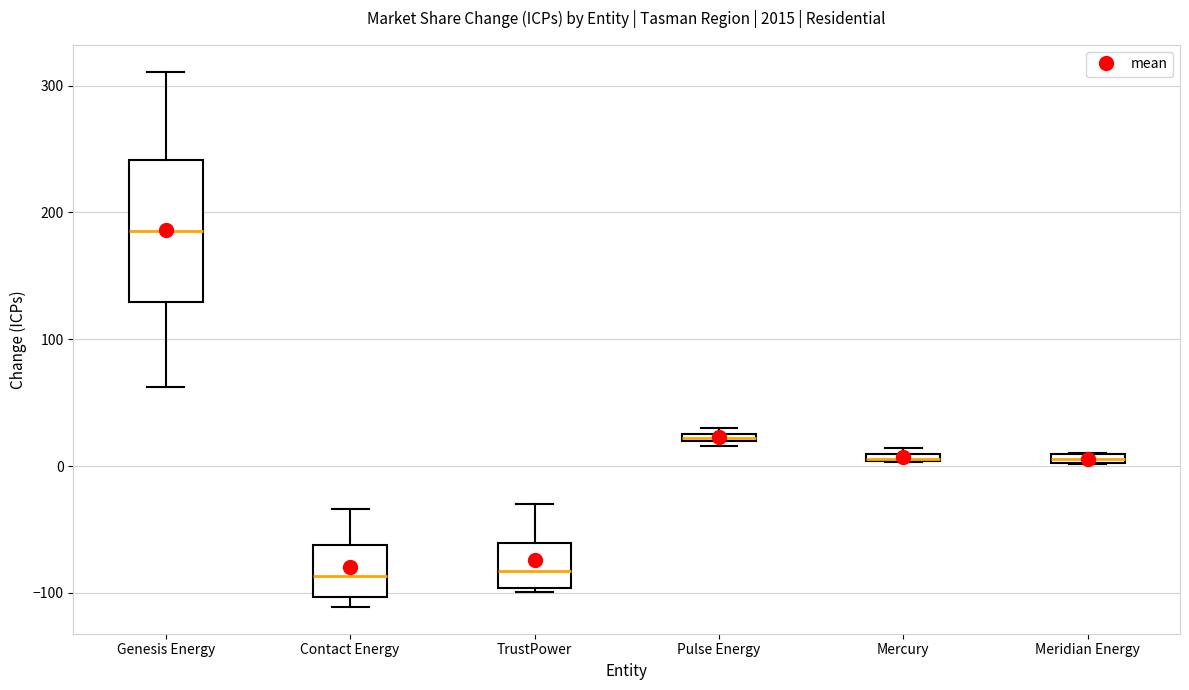

Where is the lower edge of the box for Contact Energy on the y-axis? The values are not printed on the chart, so give them approximately, as read against the axis.

-100